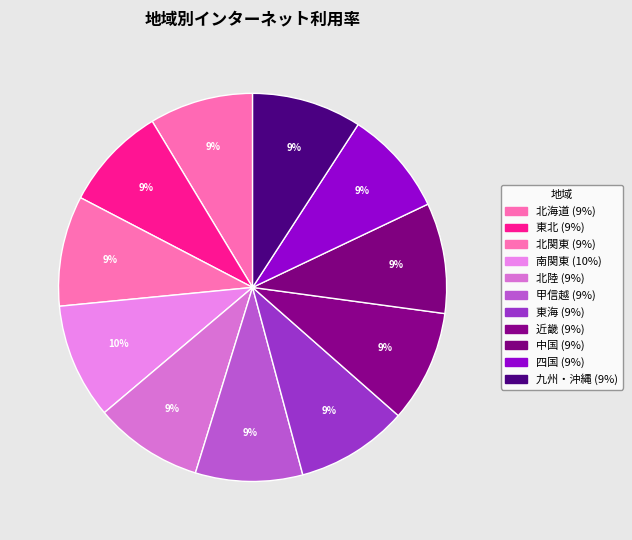

What percentage is the 北海道 slice, to the nearest percent?

9%